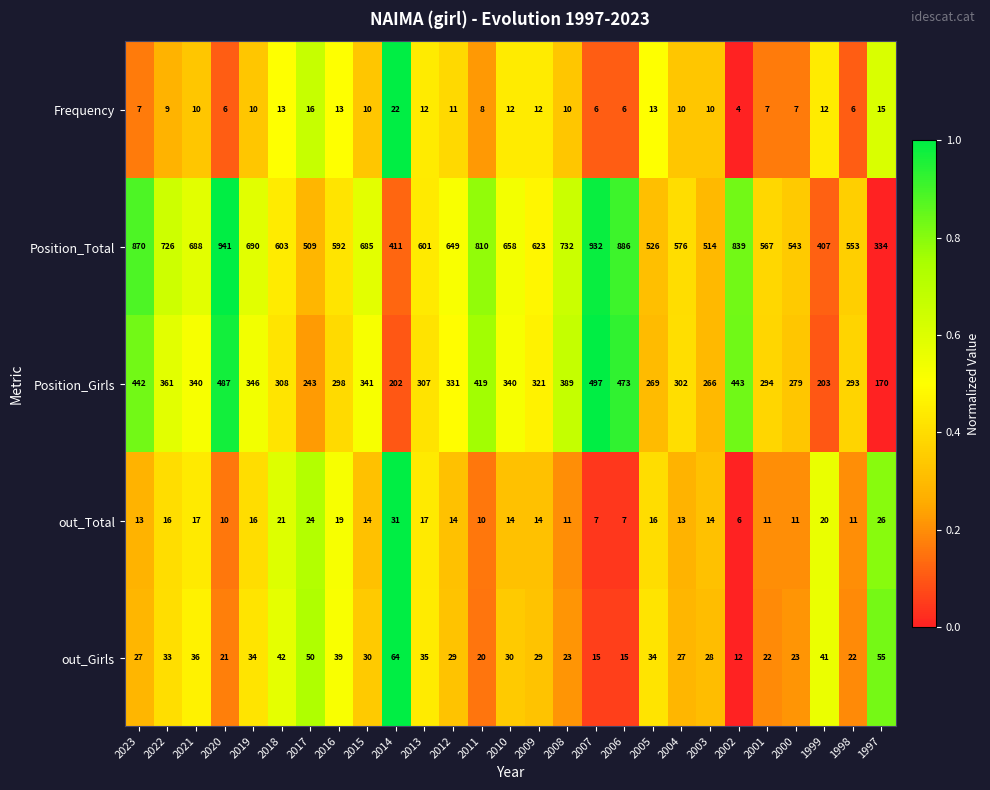

Is it true that out_Girls equals 47 at 2013?

False